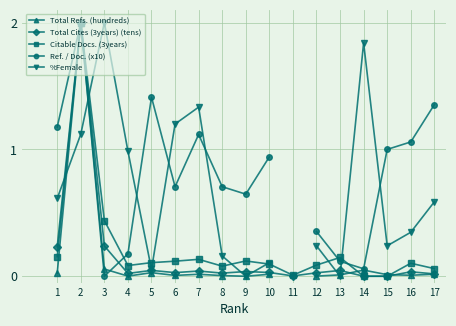

Rank the series by their average value, from lowest to highest.

Total Refs. (hundreds), Total Cites (3years) (tens), Citable Docs. (3years), Ref. / Doc. (x10), %Female